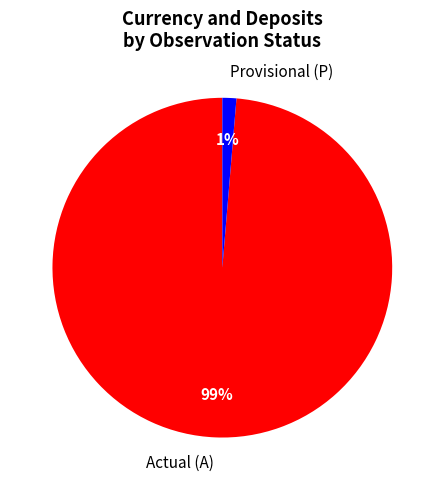

To the nearest percent, what is the average slice percentage?

50%